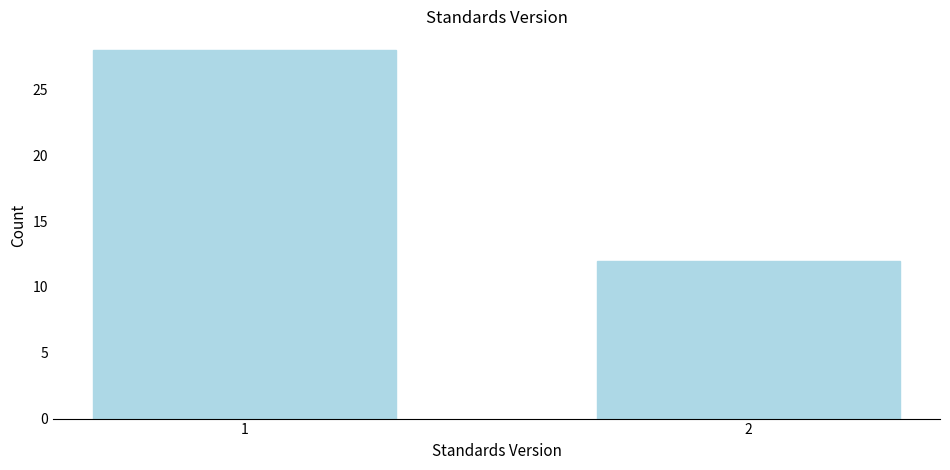

Reading right to left, extract all data points from this chart.

2=12	1=28